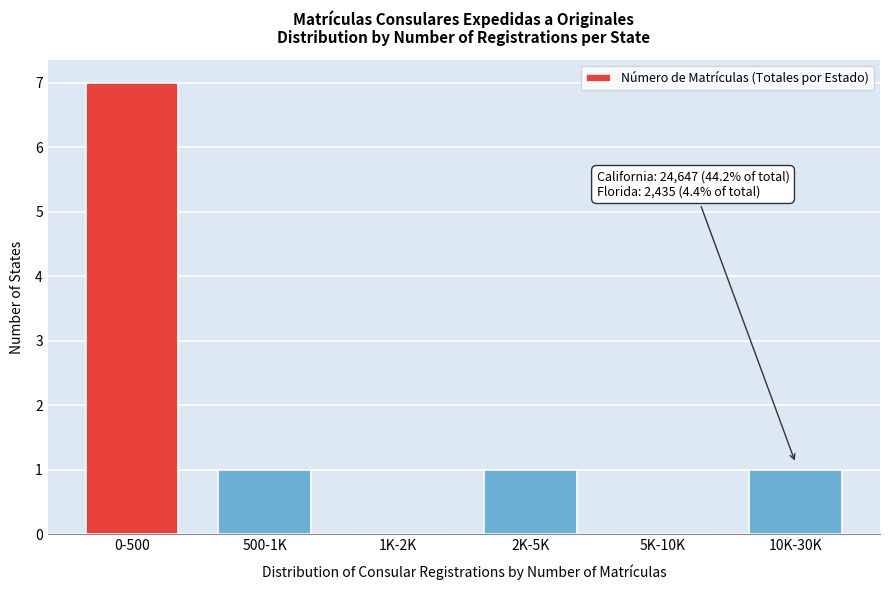

Reading left to right, transcribe all the data shown in this chart.

0-500=7	500-1K=1	1K-2K=0	2K-5K=1	5K-10K=0	10K-30K=1